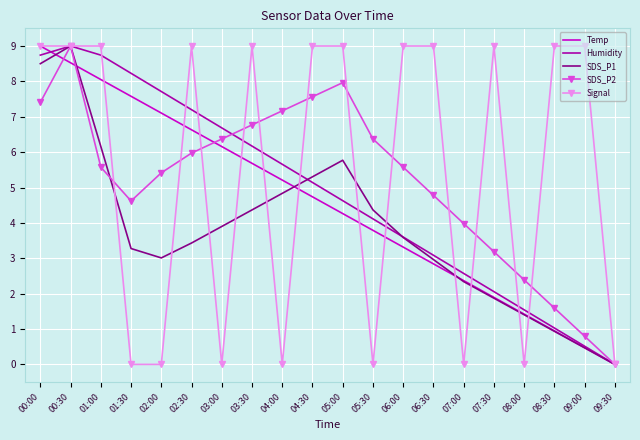

Between which two adjacent categories do SDS_P1 and Temp first intersect?

00:00 and 00:30